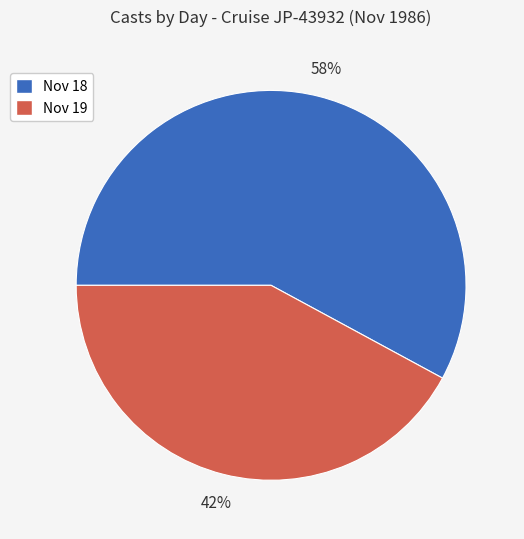

To the nearest percent, what is the average slice percentage?

50%